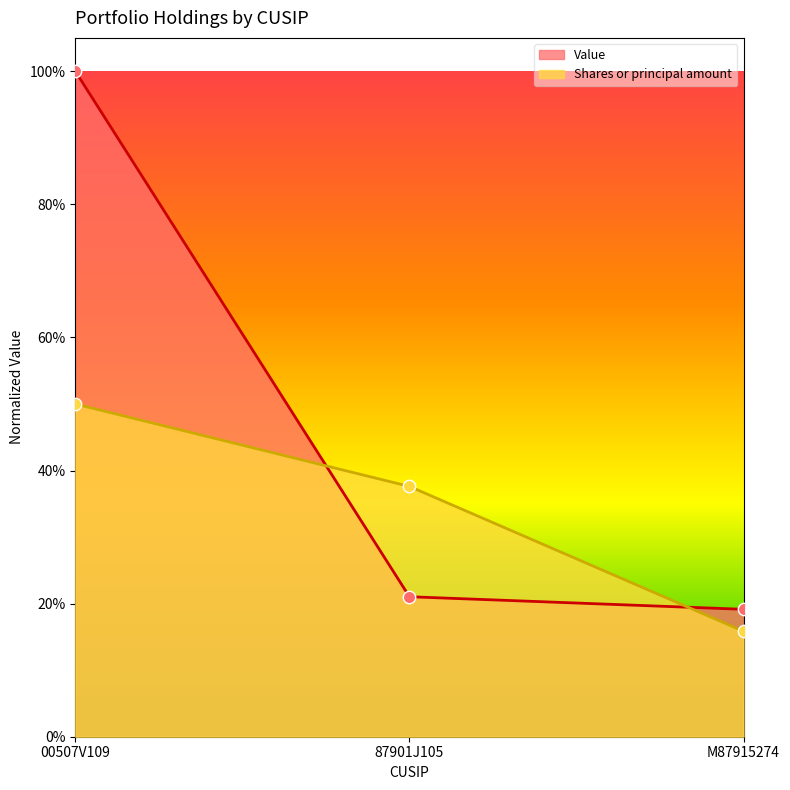

Which series has the largest total across all categories?

Value